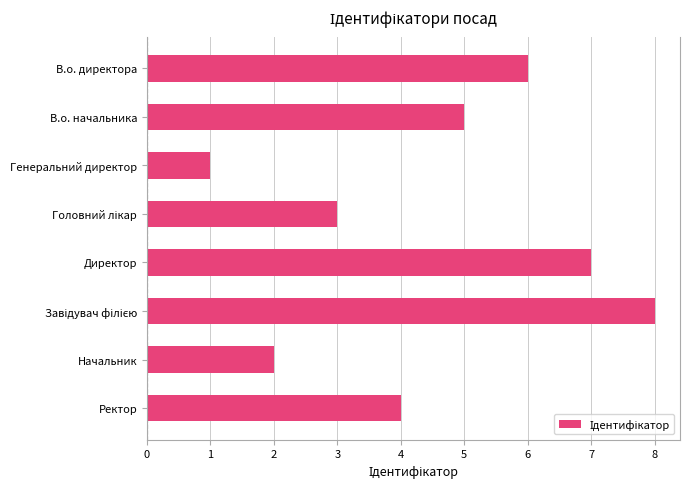

Reading bottom to top, transcribe all the data shown in this chart.

4	2	8	7	3	1	5	6